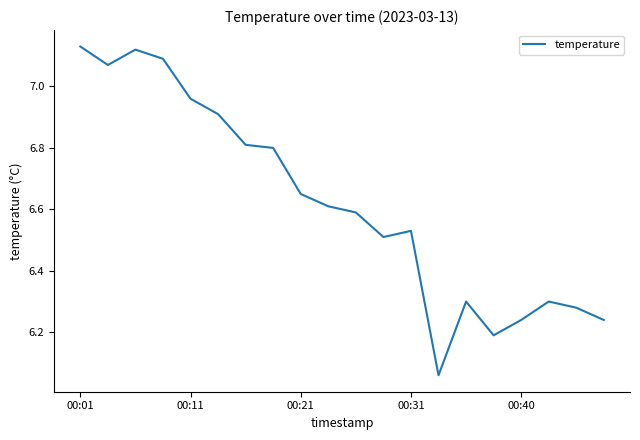

Does the chart display data point markers on the line(s)?

No